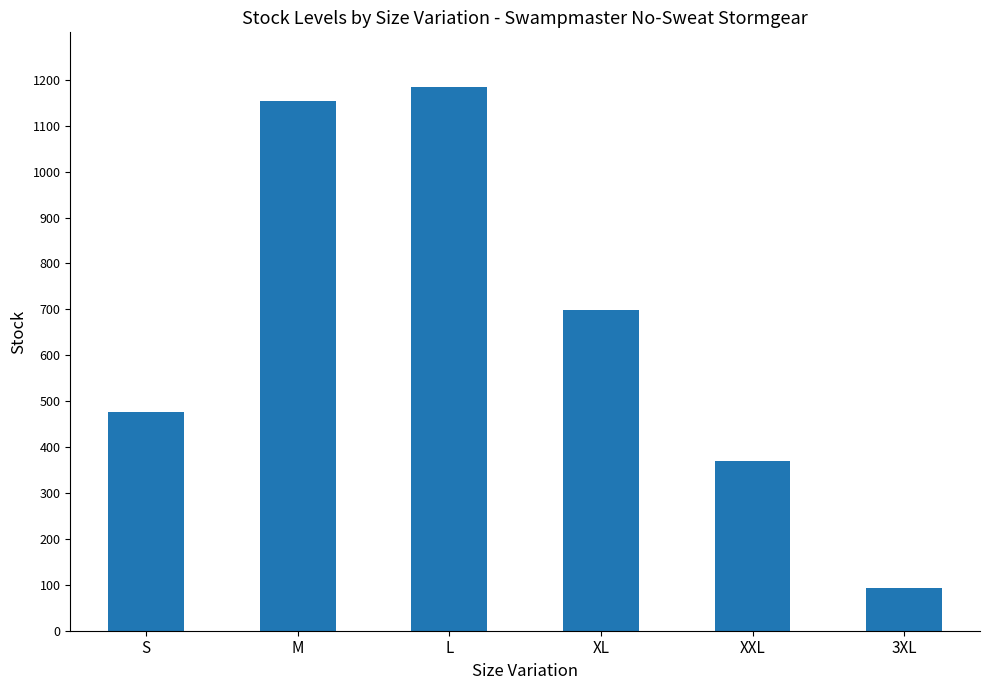

Are the bars grouped side by side (vs. stacked)?

No